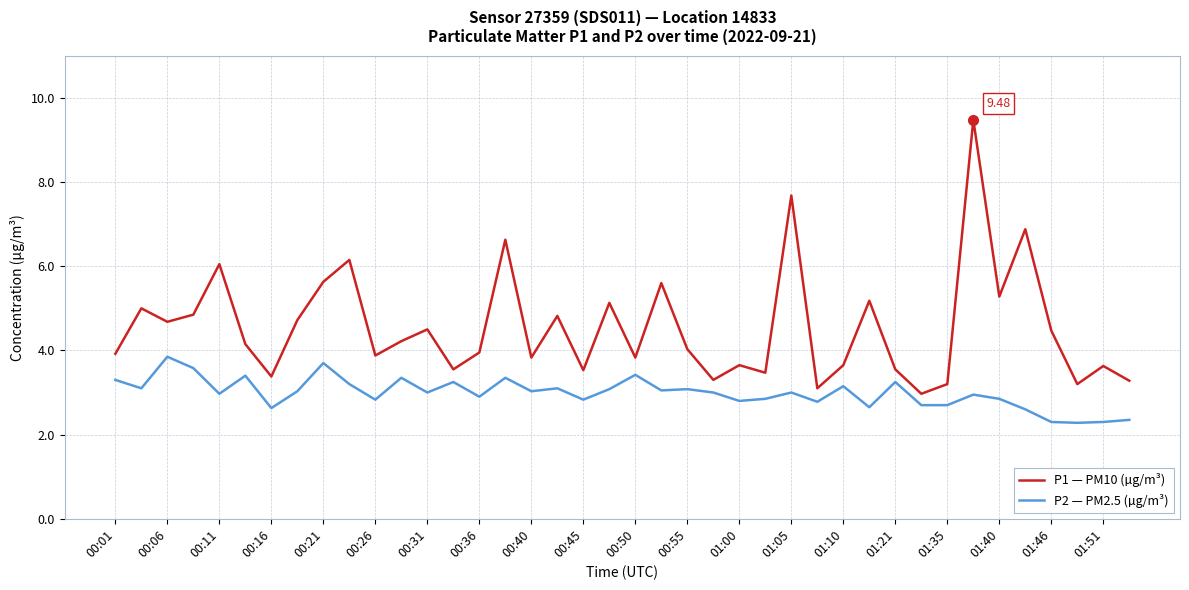

Which series has the largest total across all categories?

P1 — PM10 (µg/m³)